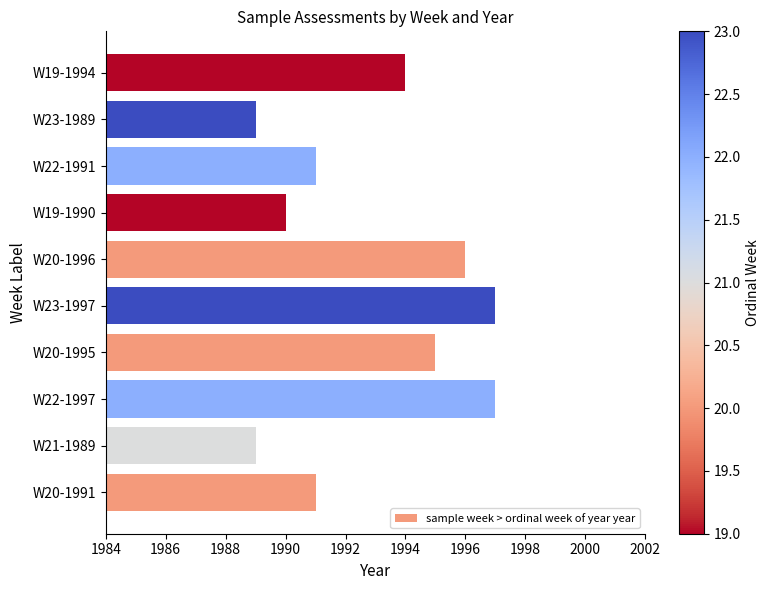

What is the maximum value shown in the chart?

1997